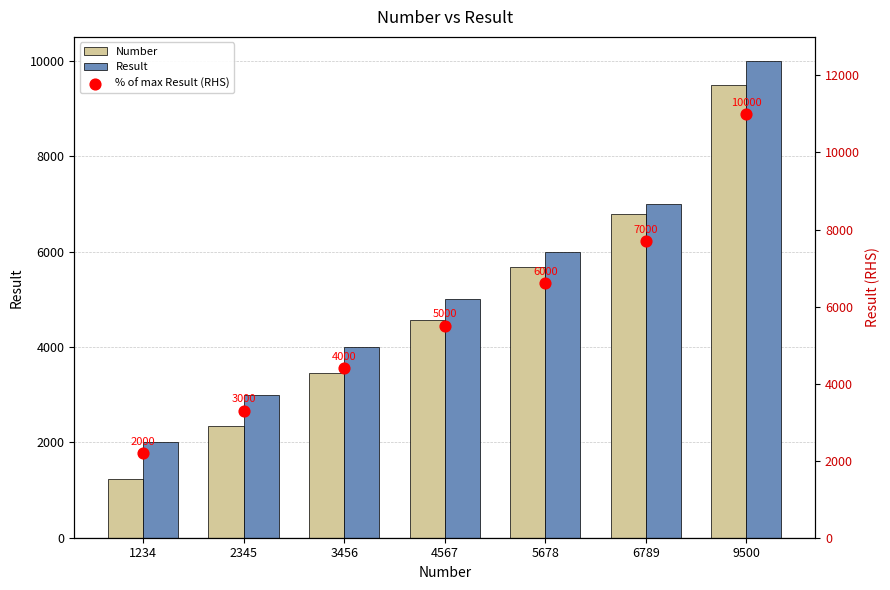

Is the value of Result at 5678 greater than the value of Number at 4567?

Yes